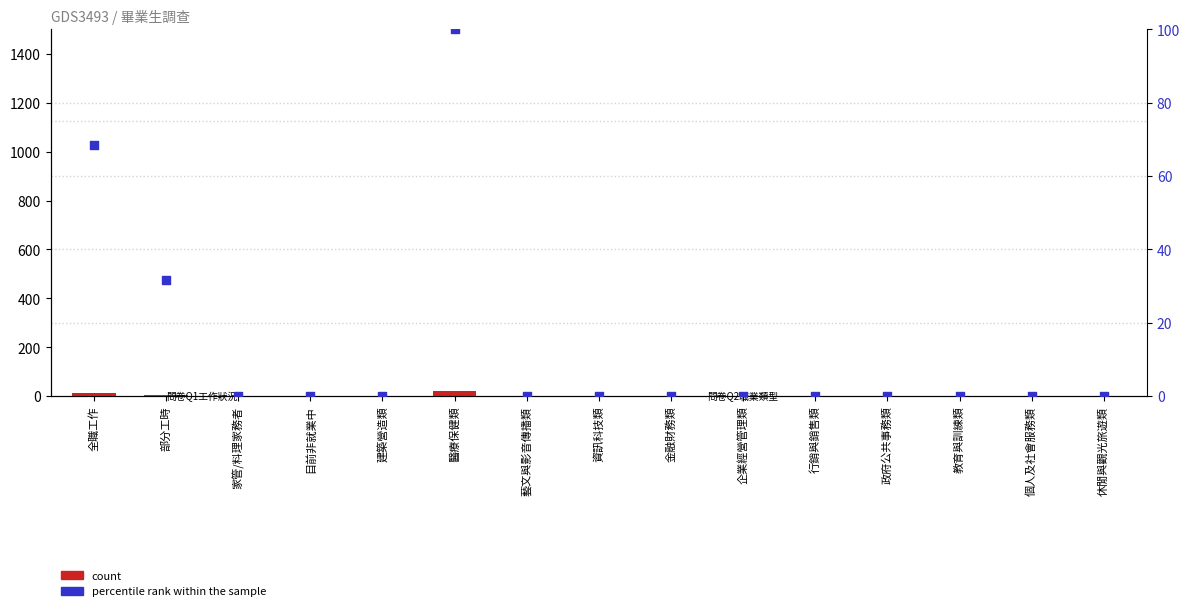

Which series has the widest spread of Y values?

percentile rank within the sample